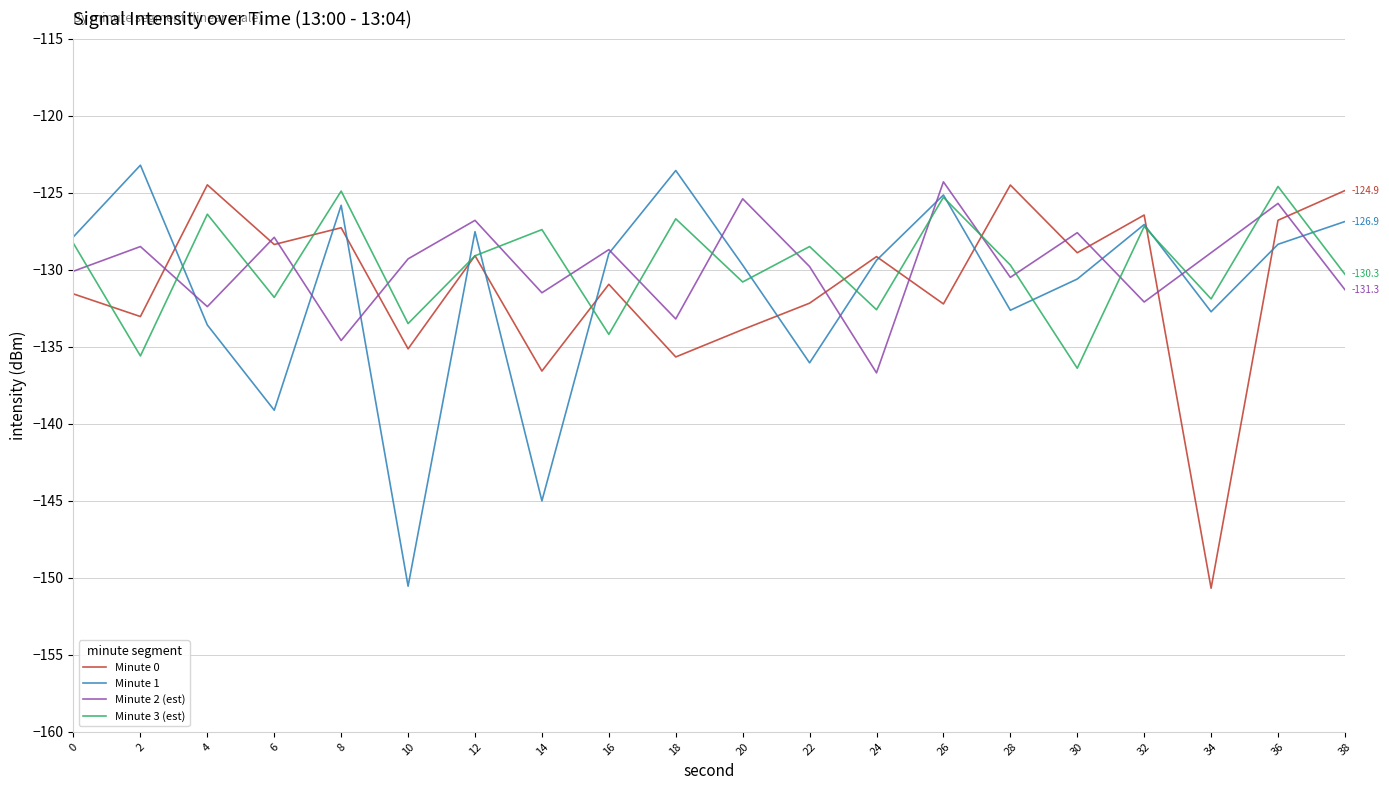

What are all the series names shown in the legend?

Minute 0, Minute 1, Minute 2 (est), Minute 3 (est)